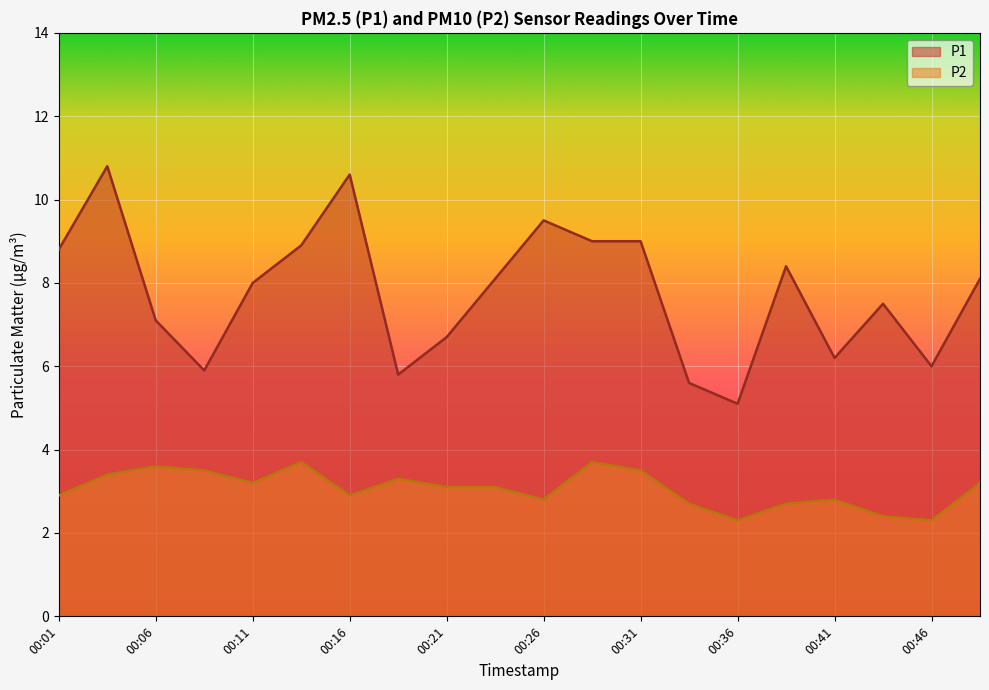

What is the average value of the P2 series?

3.1